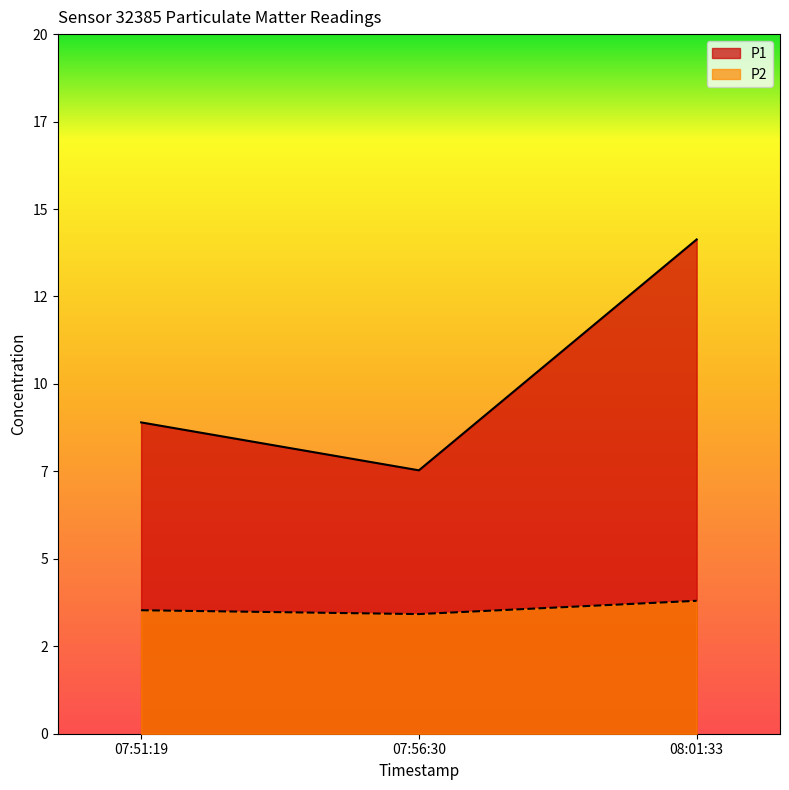

Reading left to right, list all the values displayed in this chart.

P1: 8.9	7.5	14.1
P2: 3.5	3.4	3.8